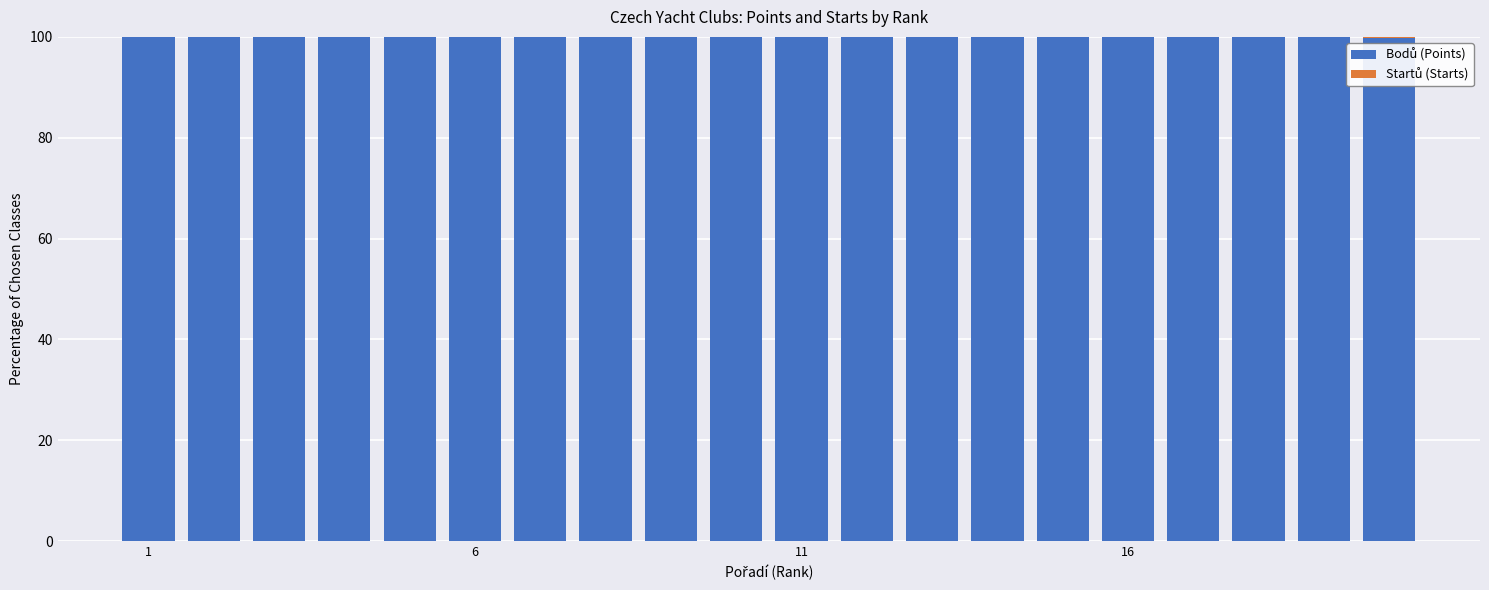

Does the chart contain stacked bars?

Yes